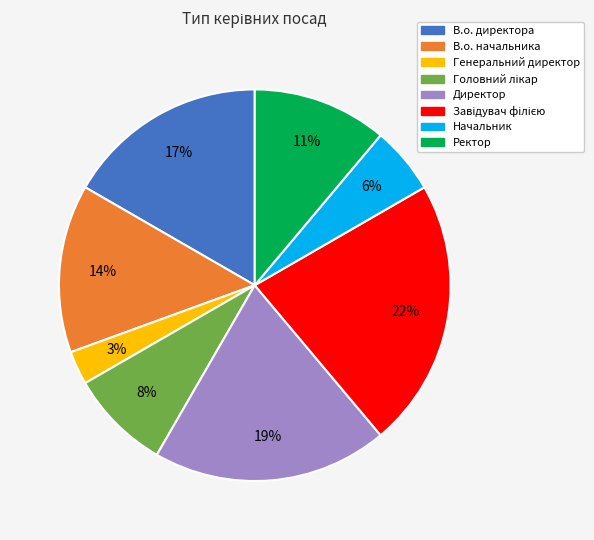

True or false: Директор accounts for 19% of the total.

True